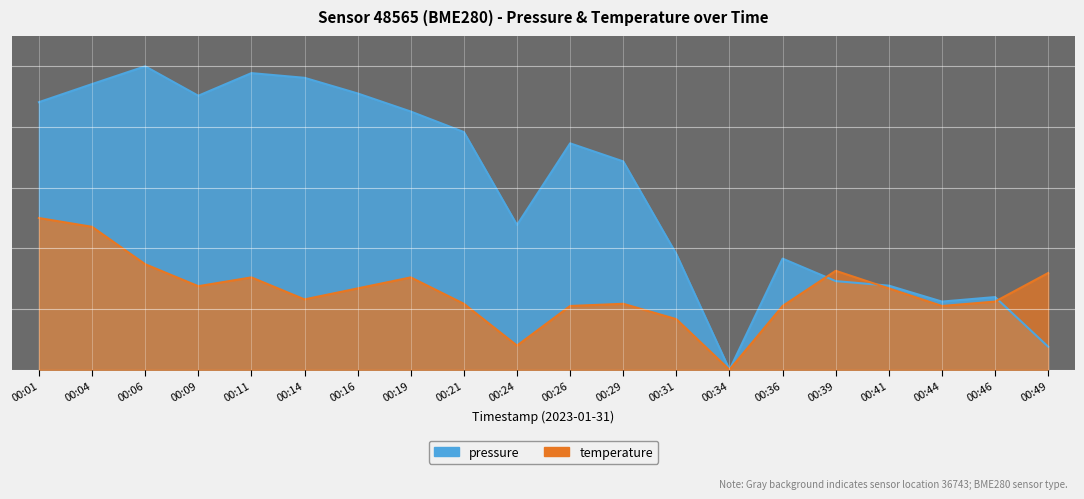

What is the average value of the pressure series?

59.9